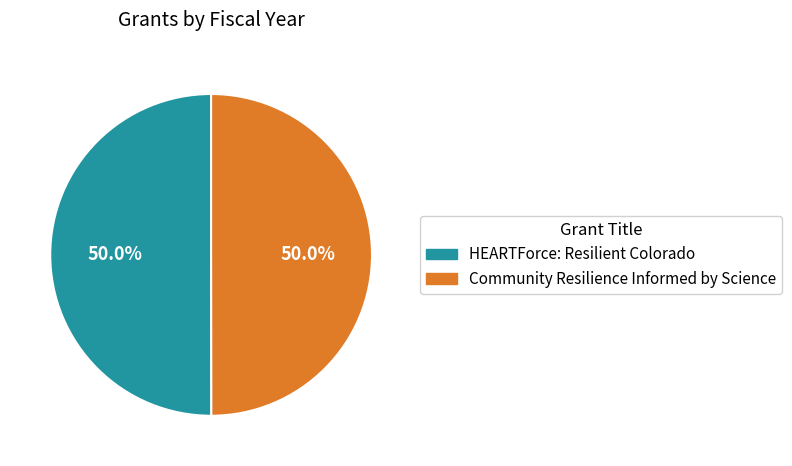

Do HEARTForce: Resilient Colorado and Community Resilience Informed by Science together represent more than half of the pie?

Yes